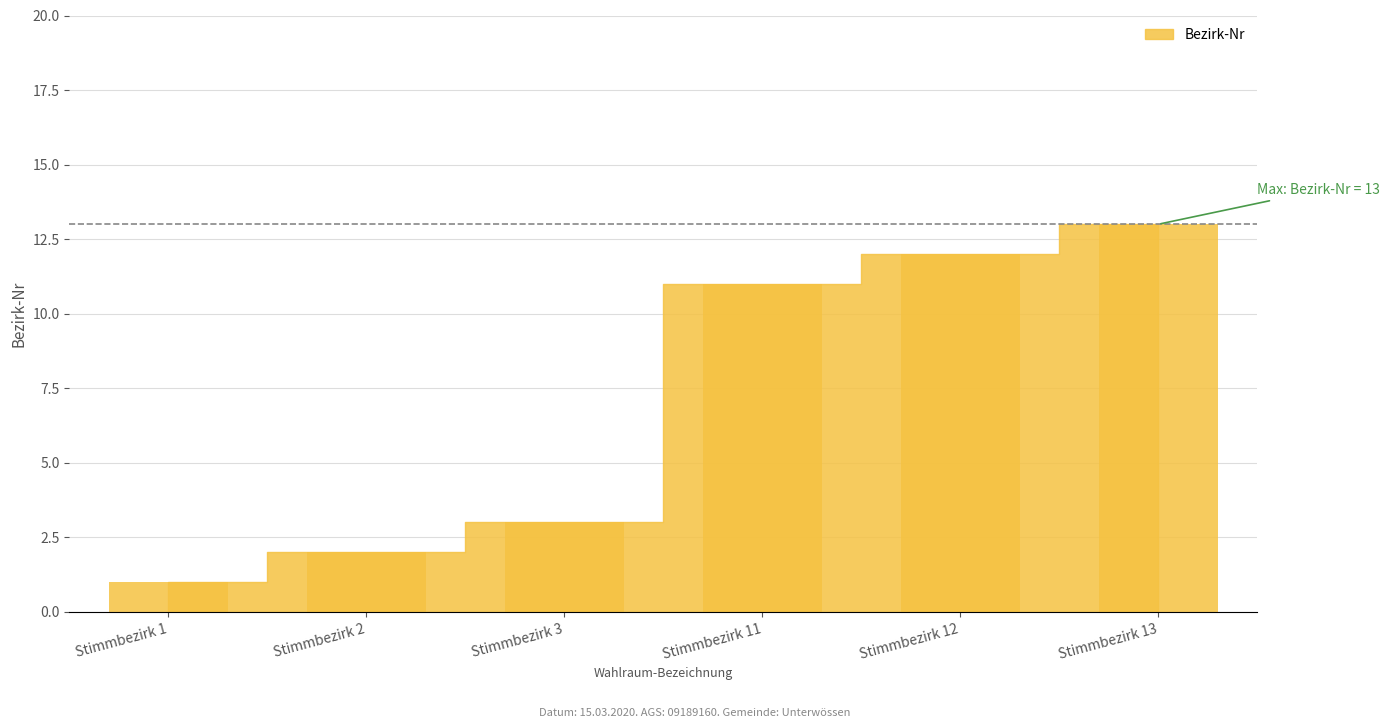

List the labels in order of value, smallest first.

Stimmbezirk 1, Stimmbezirk 2, Stimmbezirk 3, Stimmbezirk 11, Stimmbezirk 12, Stimmbezirk 13